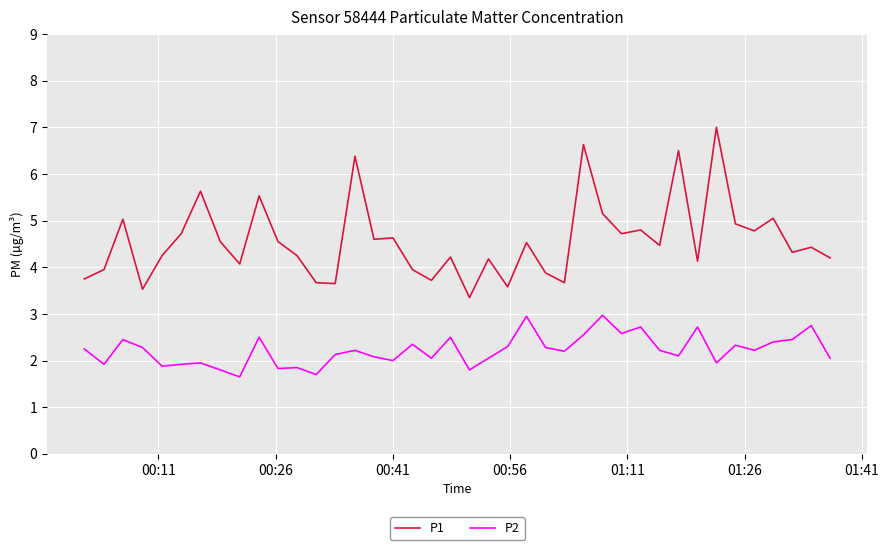

True or false: P1 and P2 cross at least once.

False